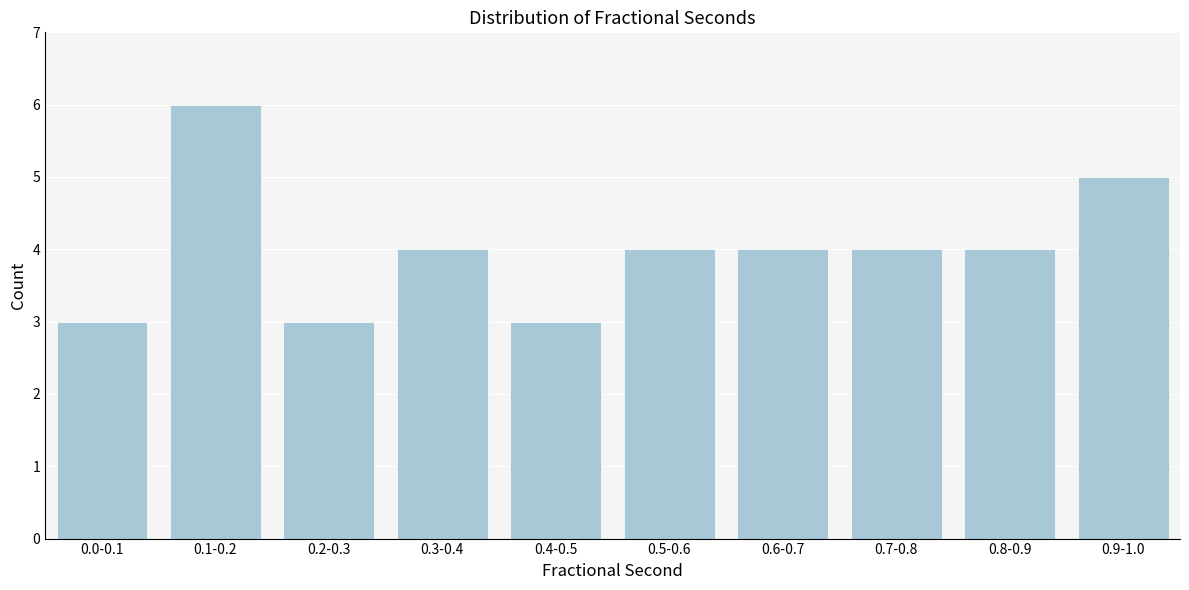

Reading left to right, transcribe all the data shown in this chart.

3	6	3	4	3	4	4	4	4	5